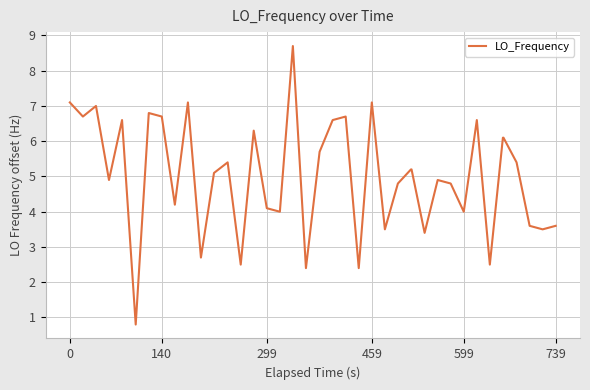

What is the greatest value displayed?

8.7